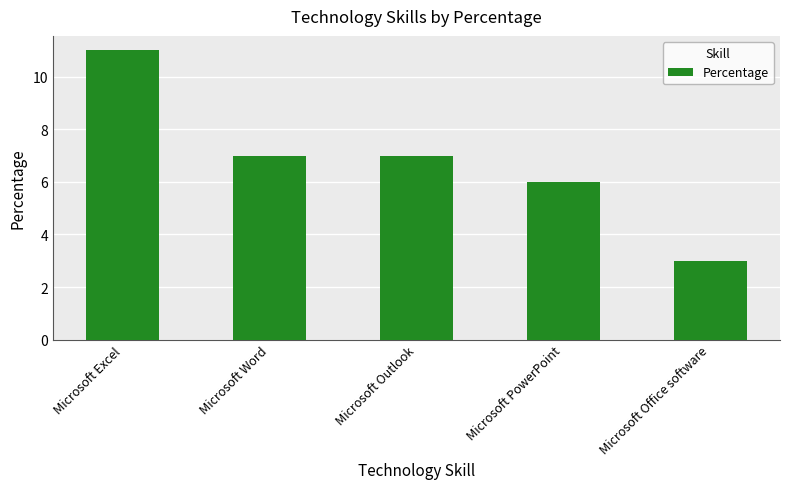

How many series are shown in this chart?

1